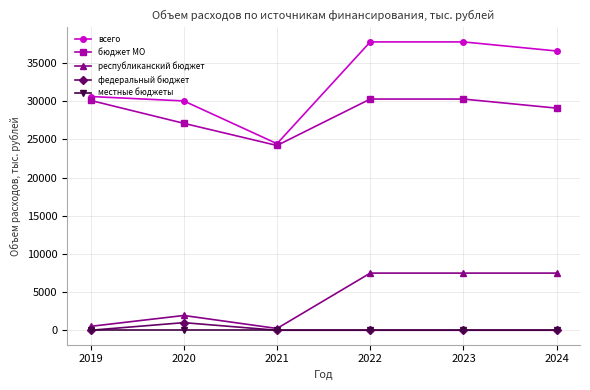

True or false: федеральный бюджет and всего intersect in this chart.

False